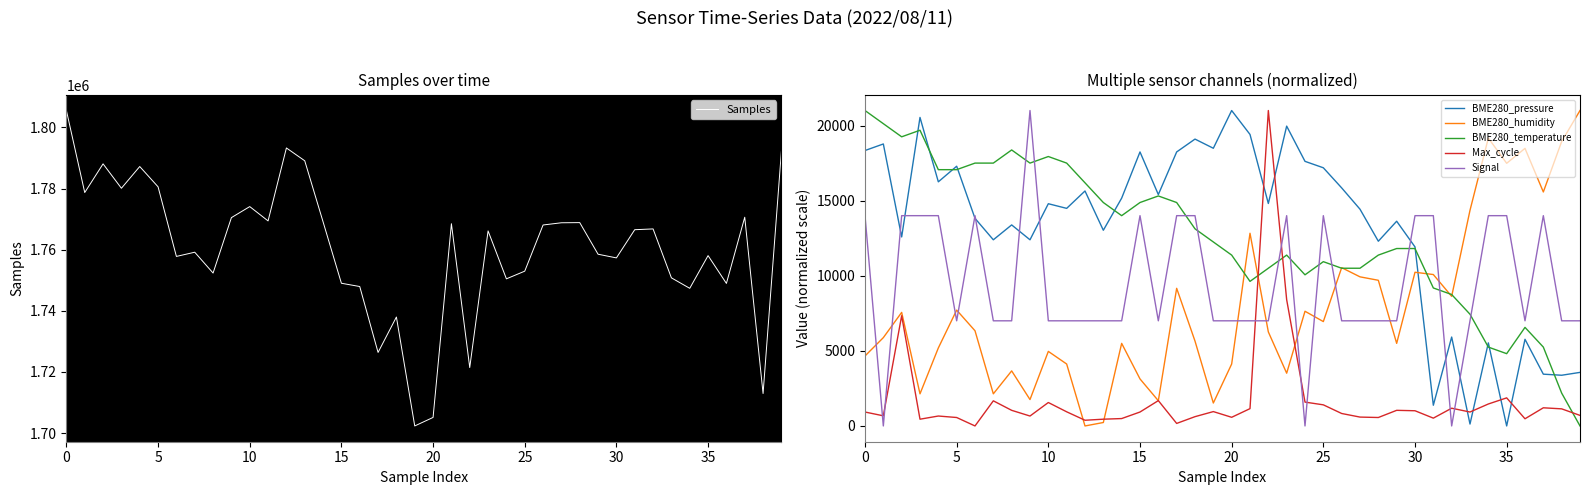

How many intersections are there between Max_cycle and Signal?

8